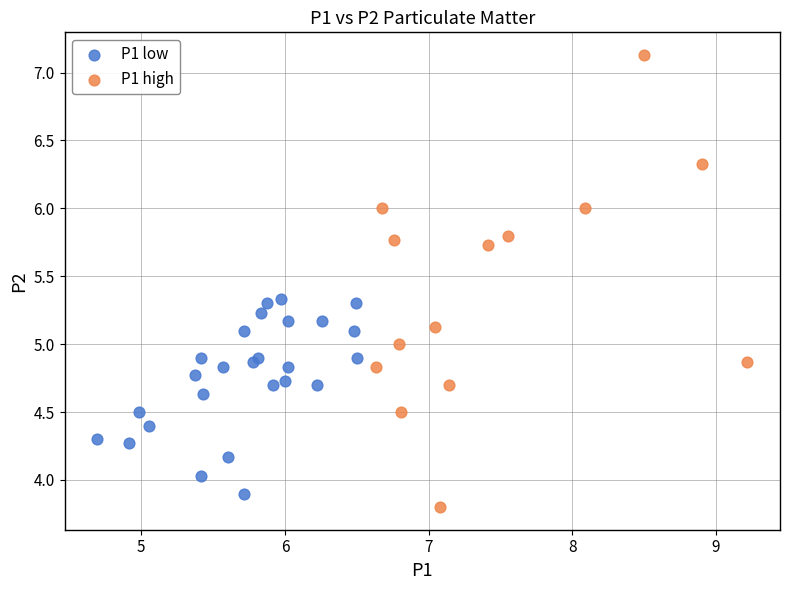

What are all the series names shown in the legend?

P1 low, P1 high